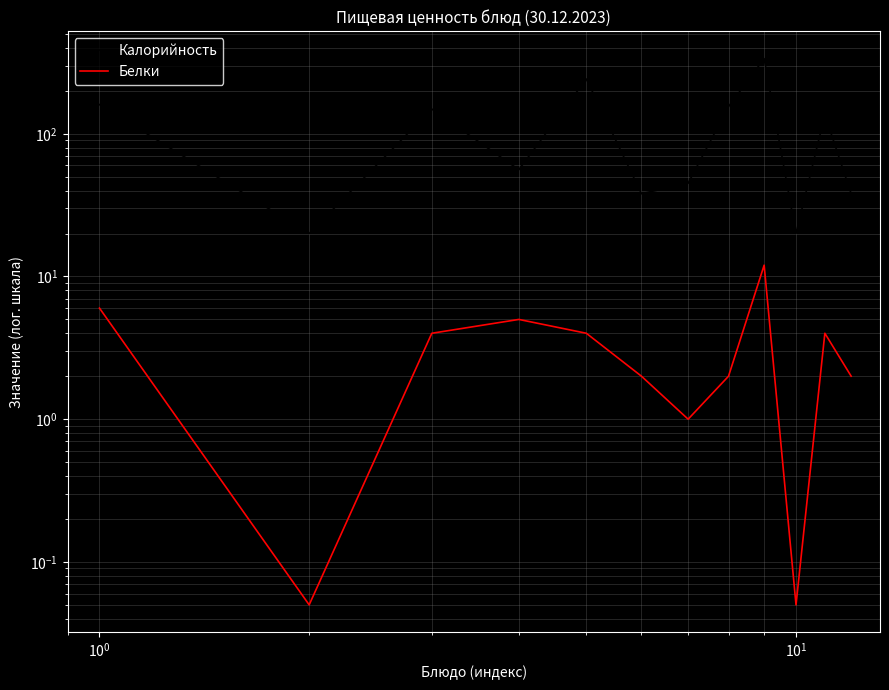

What is the minimum value shown in the chart?

0.1